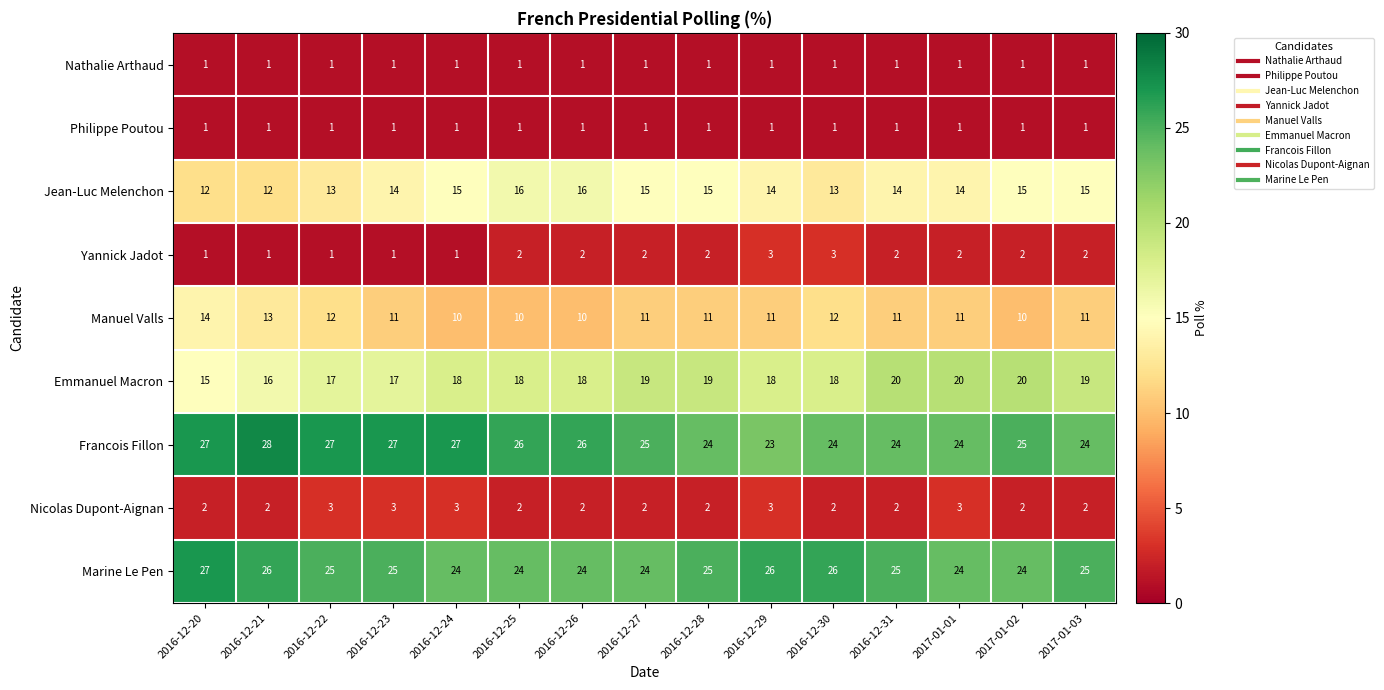

What is the difference between the highest and lowest values at 2016-12-28?

24